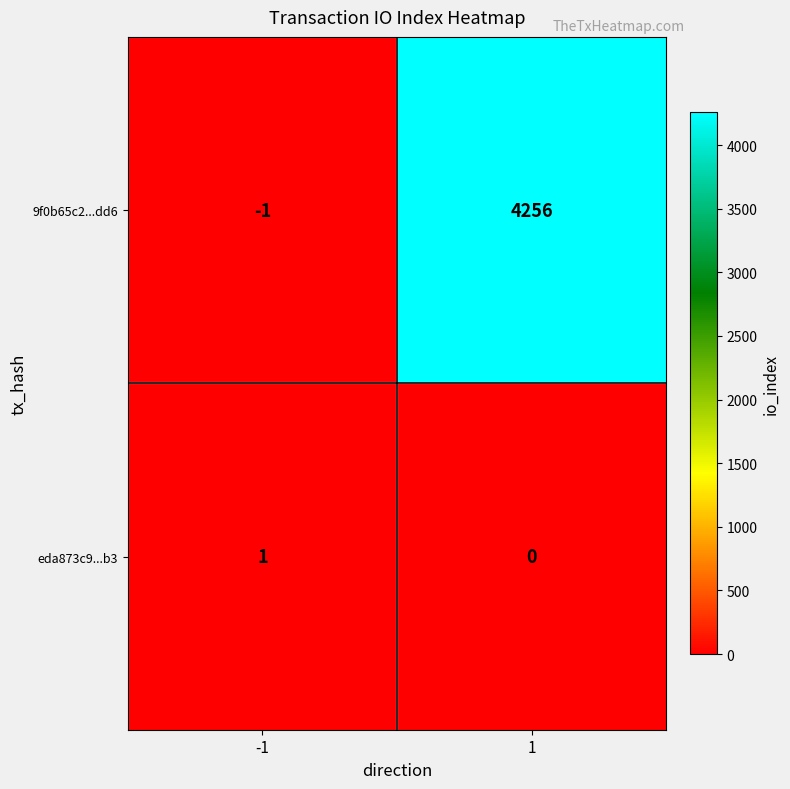

What is the greatest value displayed?

4256